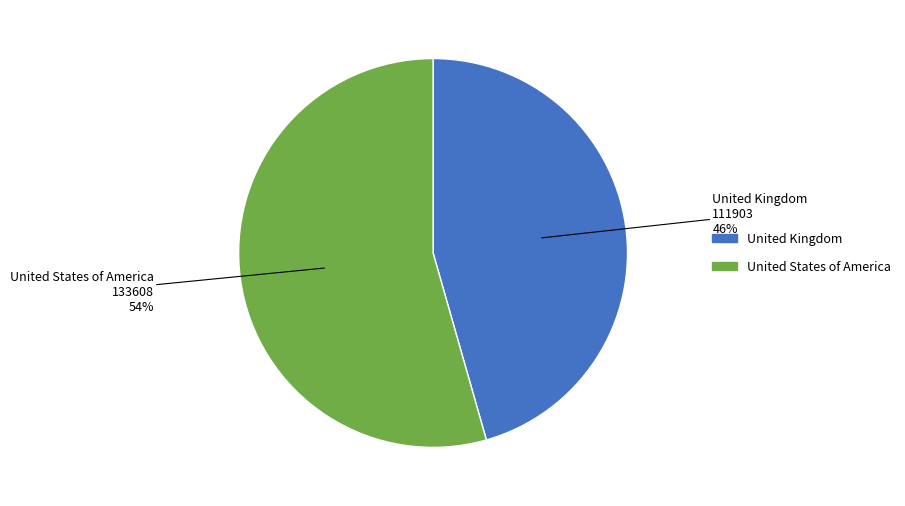

Is the sum of United Kingdom and United States of America greater than half?

Yes